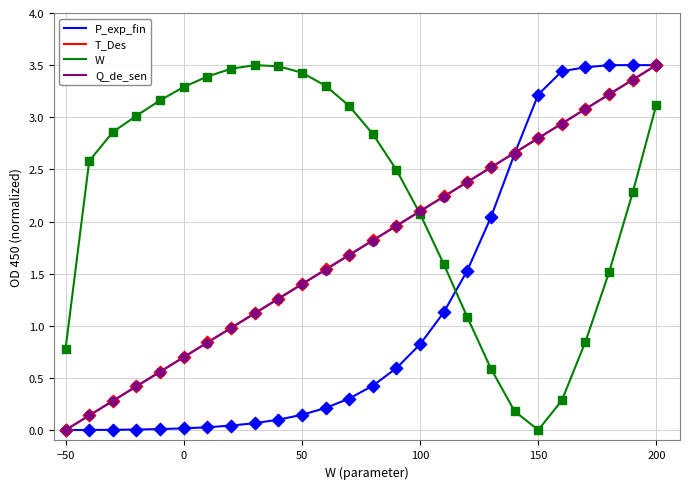

Which series has the largest total across all categories?

W